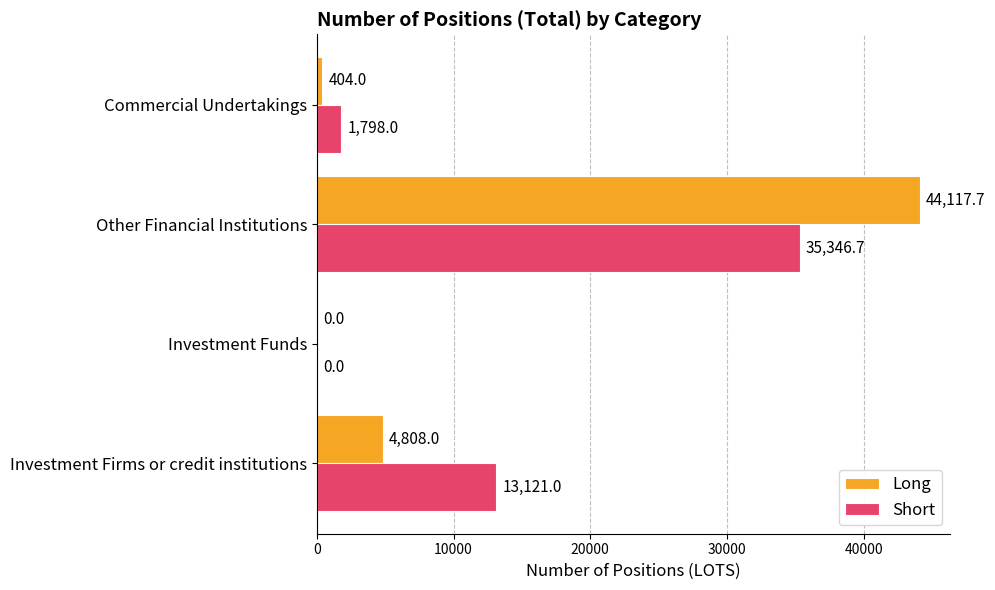

Where is Short nearest to the value 17673?

Investment Firms or credit institutions